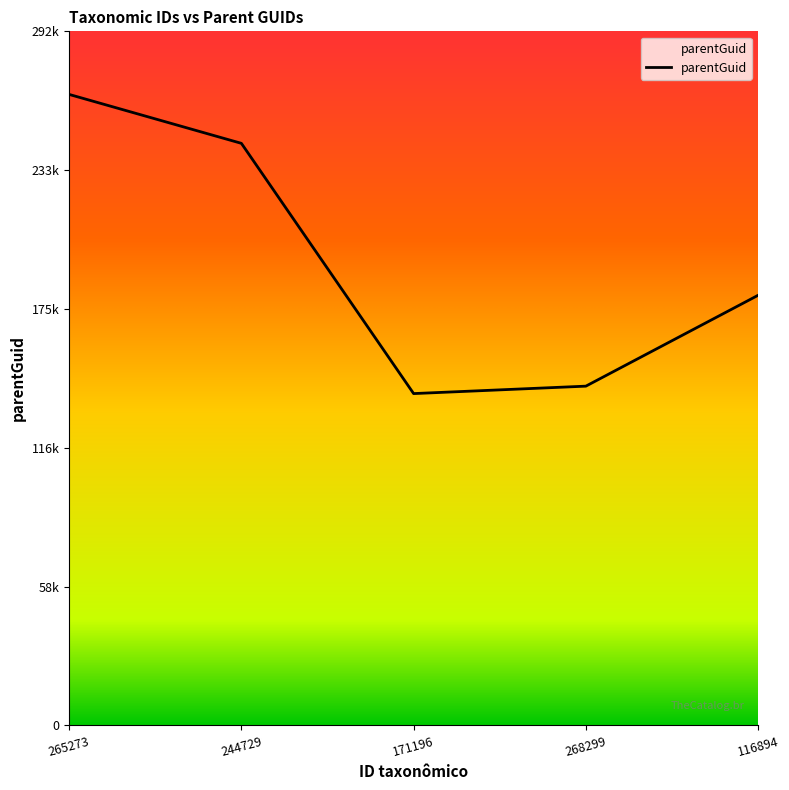

Is this an area chart (filled region under the line)?

Yes